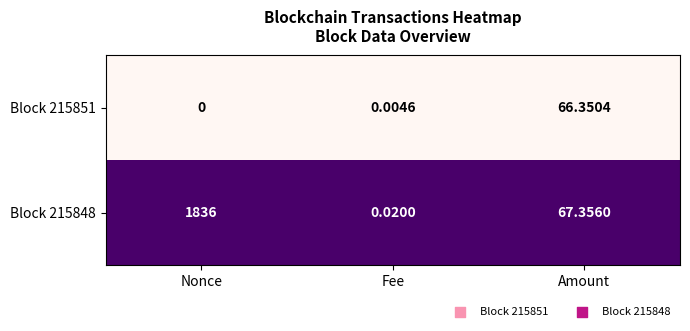

Is the value of Block 215848 at Amount greater than the value of Block 215851 at Amount?

Yes